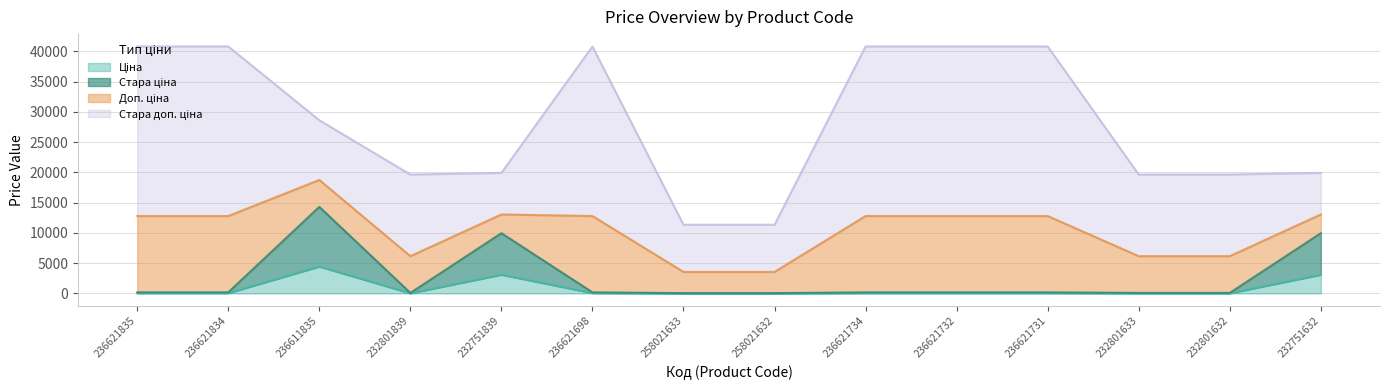

What is the difference between the maximum and minimum values in the Ціна series?

4425.8